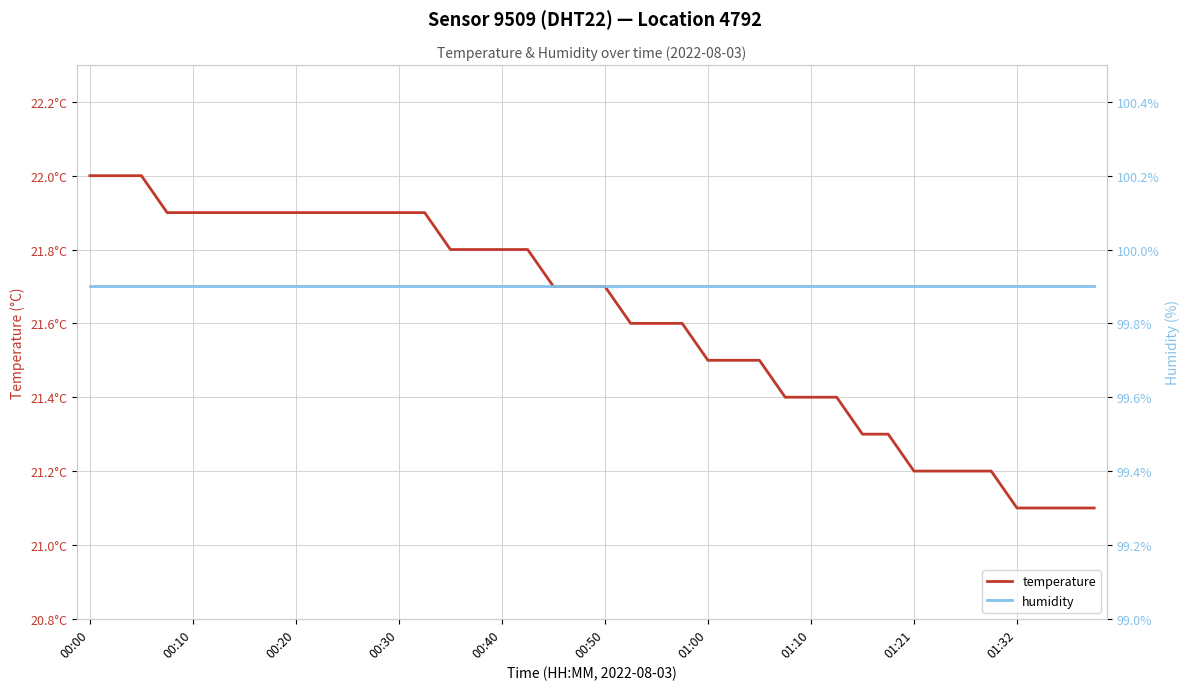

List the series in order of their overall mean, highest first.

humidity, temperature